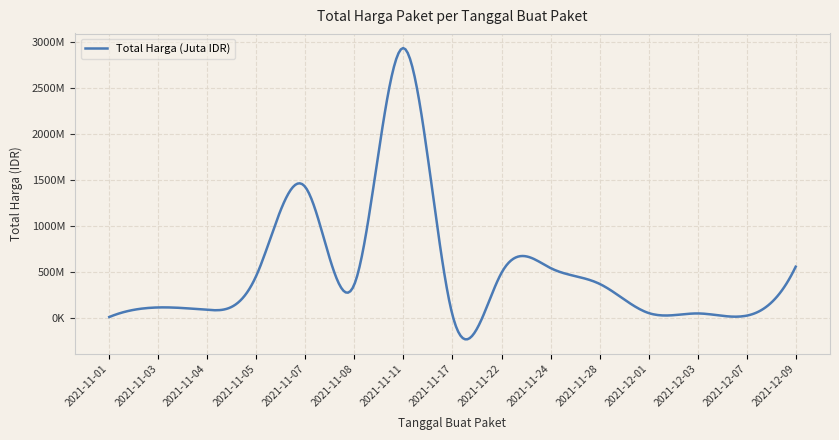

Is this an area chart (filled region under the line)?

No